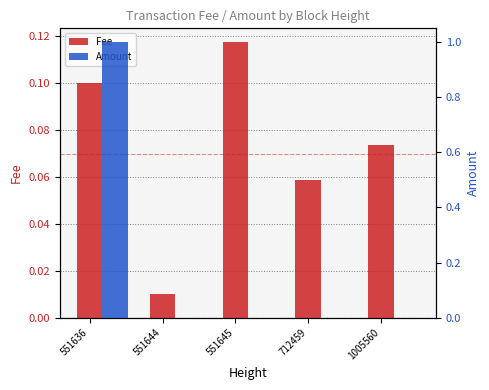

At how many categories does at least one series exceed 0?

5